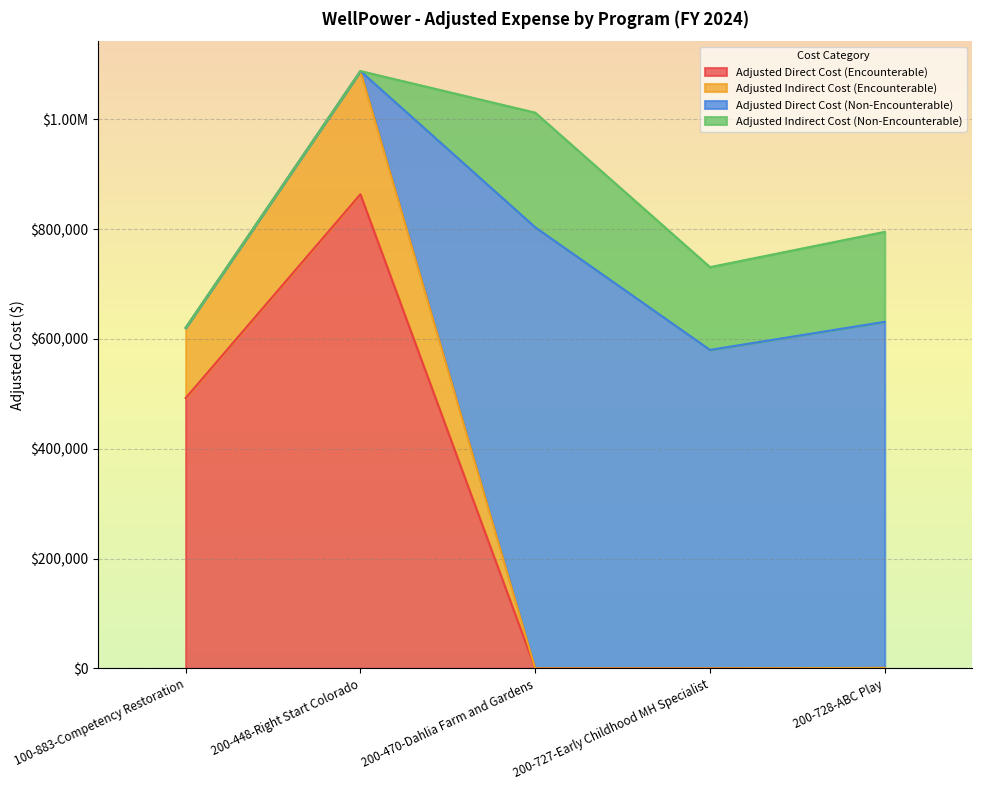

Is the value of Adjusted Indirect Cost (Encounterable) at 200-727-Early Childhood MH Specialist greater than the value of Adjusted Direct Cost (Encounterable) at 100-883-Competency Restoration?

No